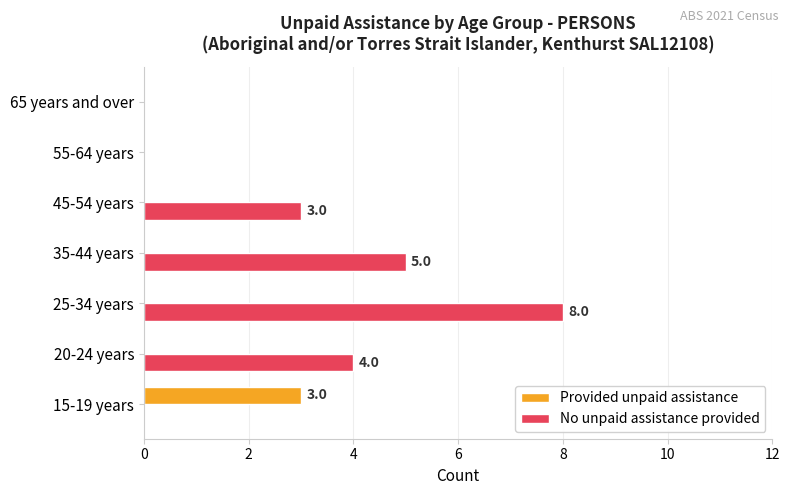

What is the total value across all series at 15-19 years?

3